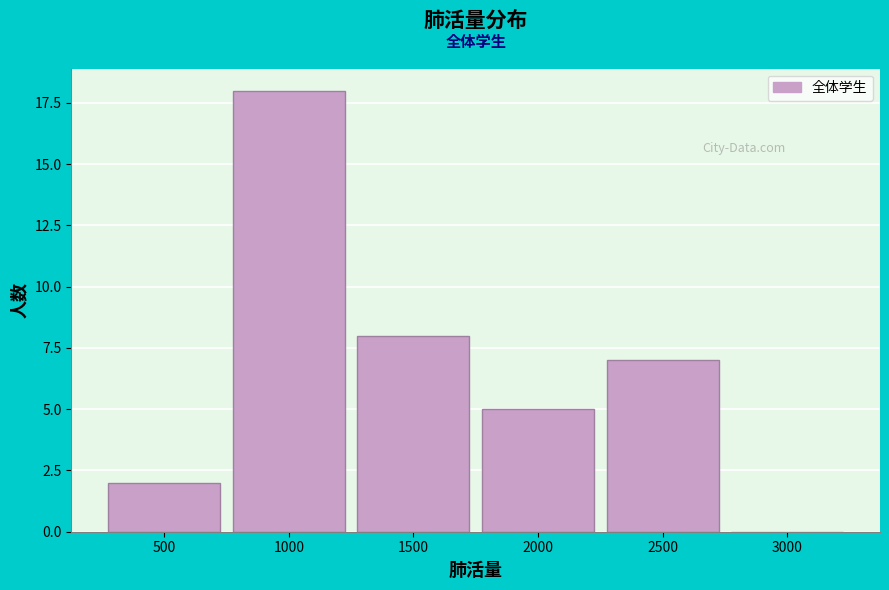

Reading left to right, transcribe all the data shown in this chart.

500=2	1000=18	1500=8	2000=5	2500=7	3000=0